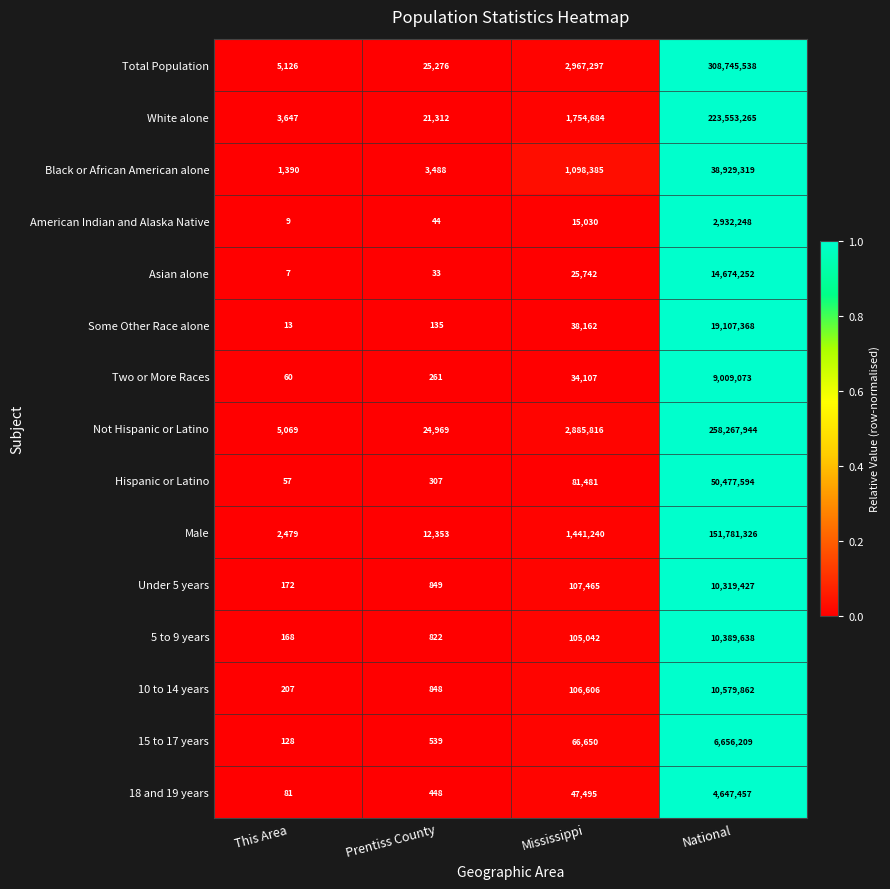

True or false: Male has a value of 151781326 at National.

True